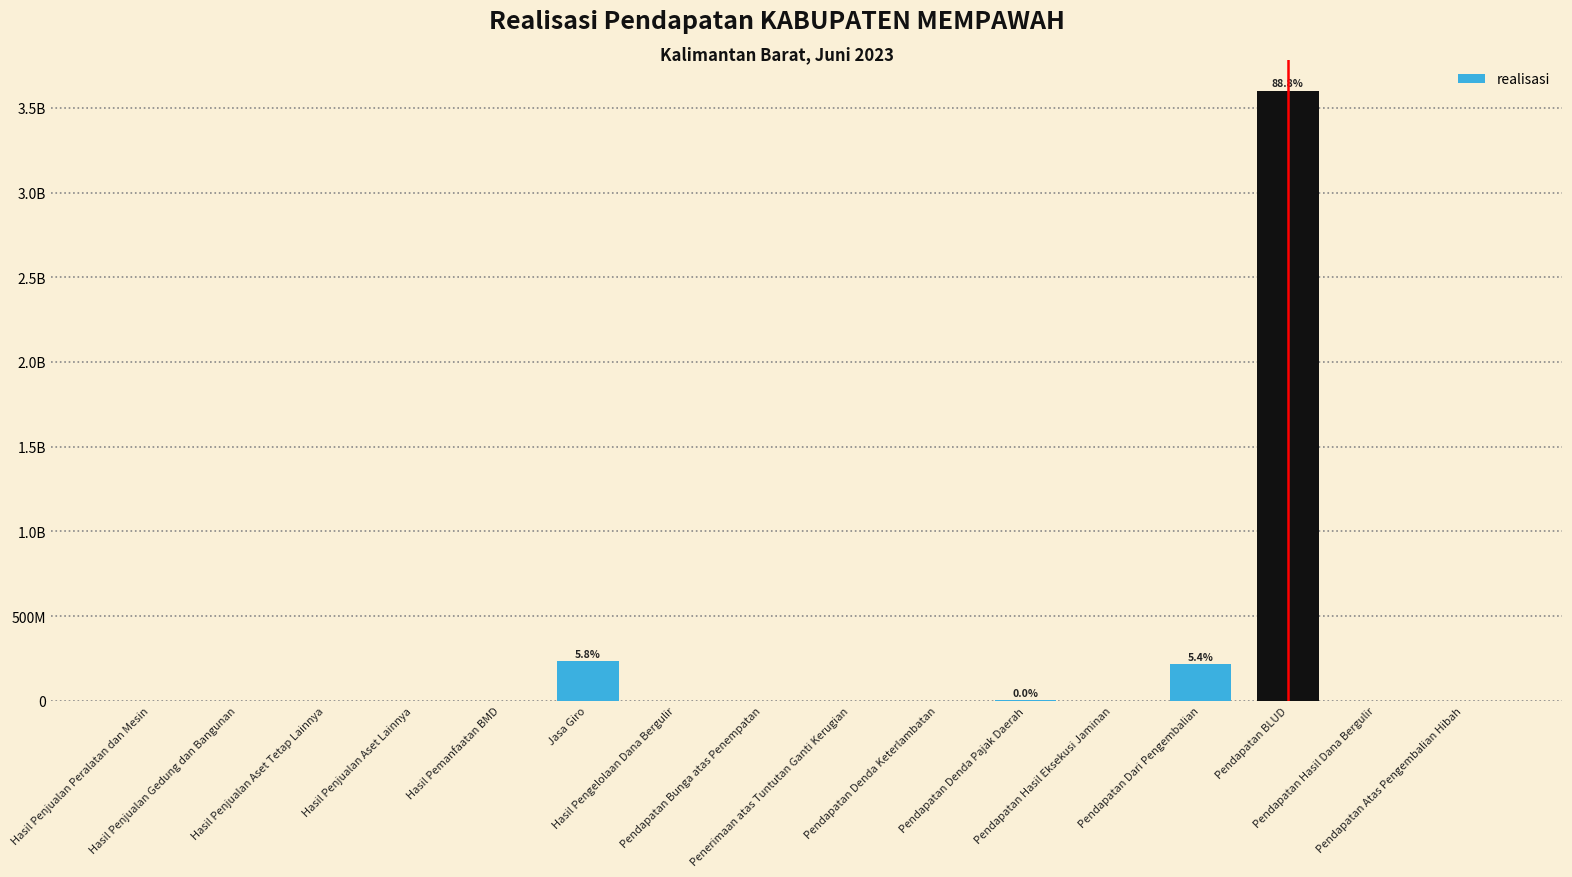

Are the bars horizontal?

No